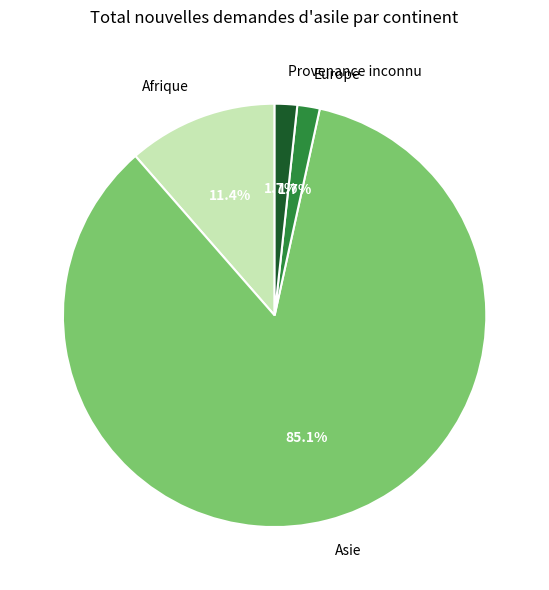

Combined, do Afrique and Asie account for over 50%?

Yes